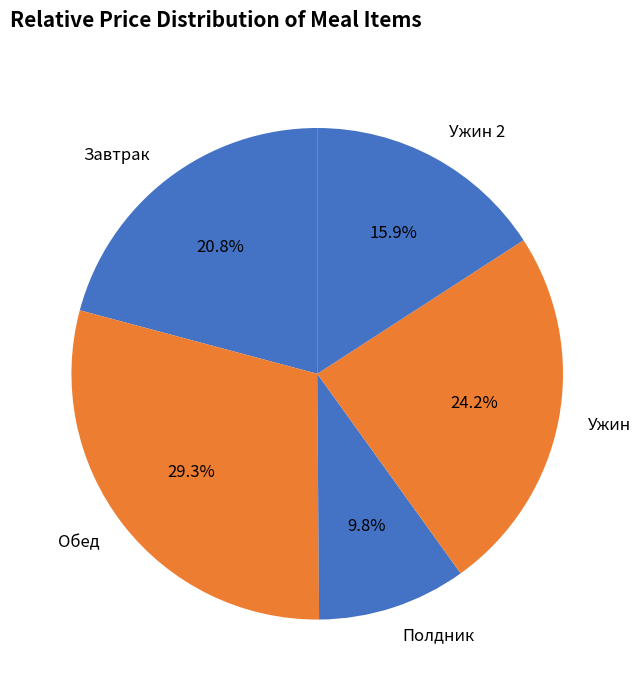

Rank the categories by value from lowest to highest.

Полдник, Ужин 2, Завтрак, Ужин, Обед